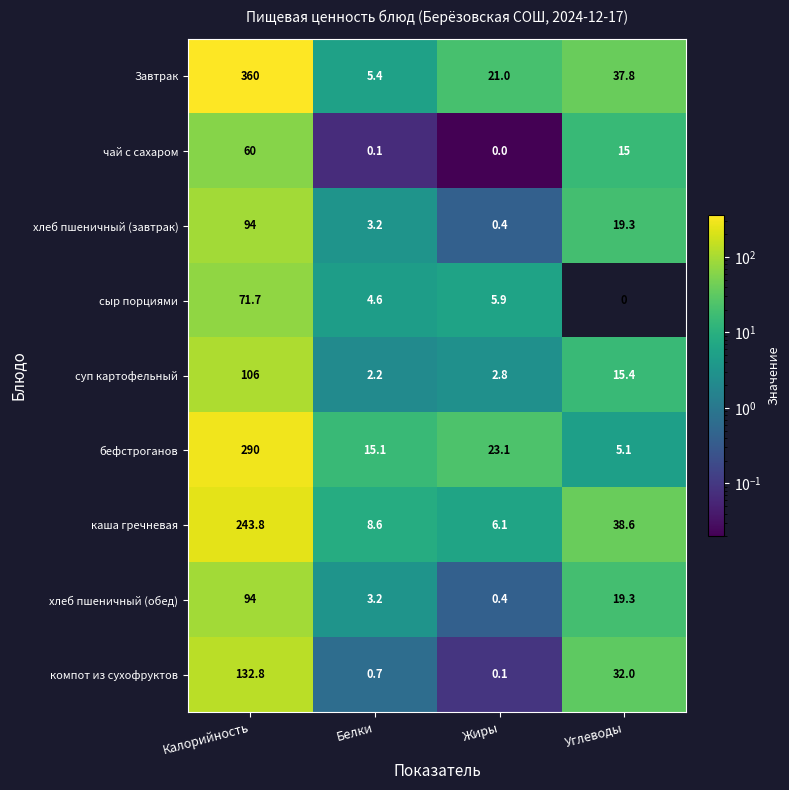

Between Жиры and Углеводы, which series saw the biggest shift?

каша гречневая